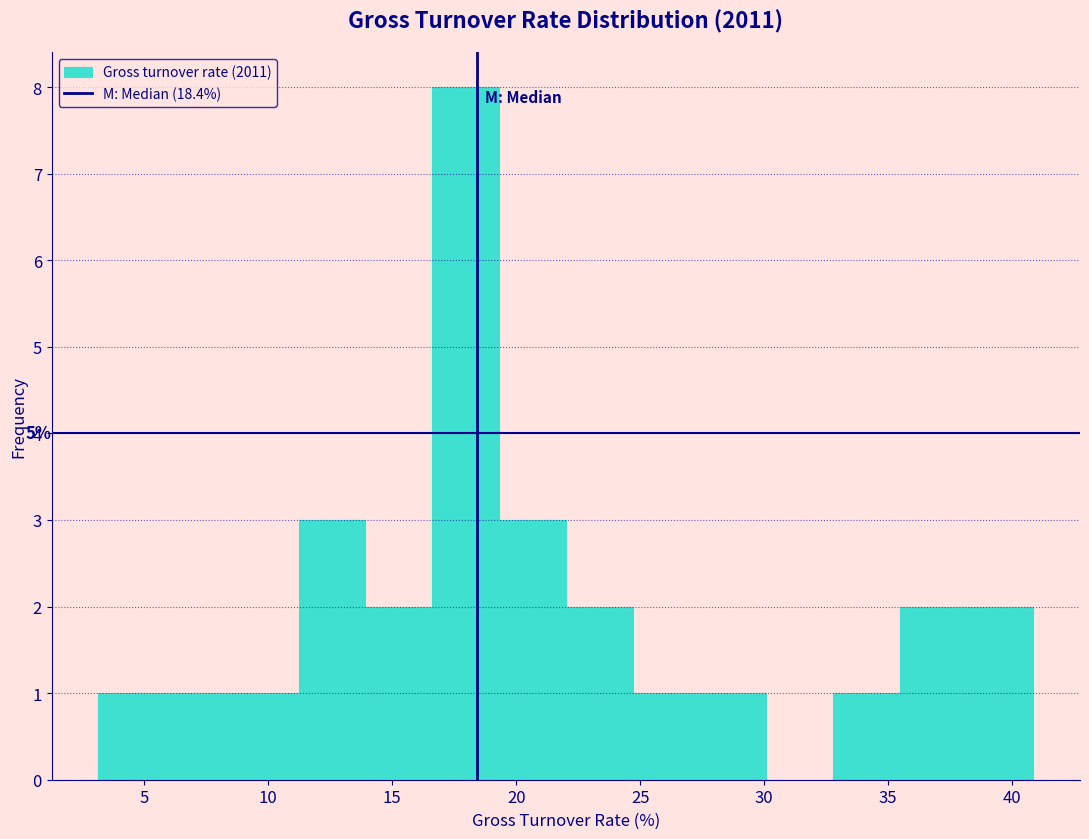

Which range on the x-axis has the tallest bar?

16.5 to 19.5